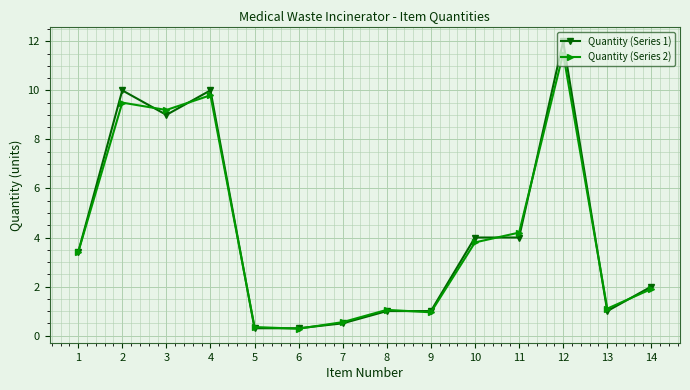

What is the total value across all series at 3?

18.2